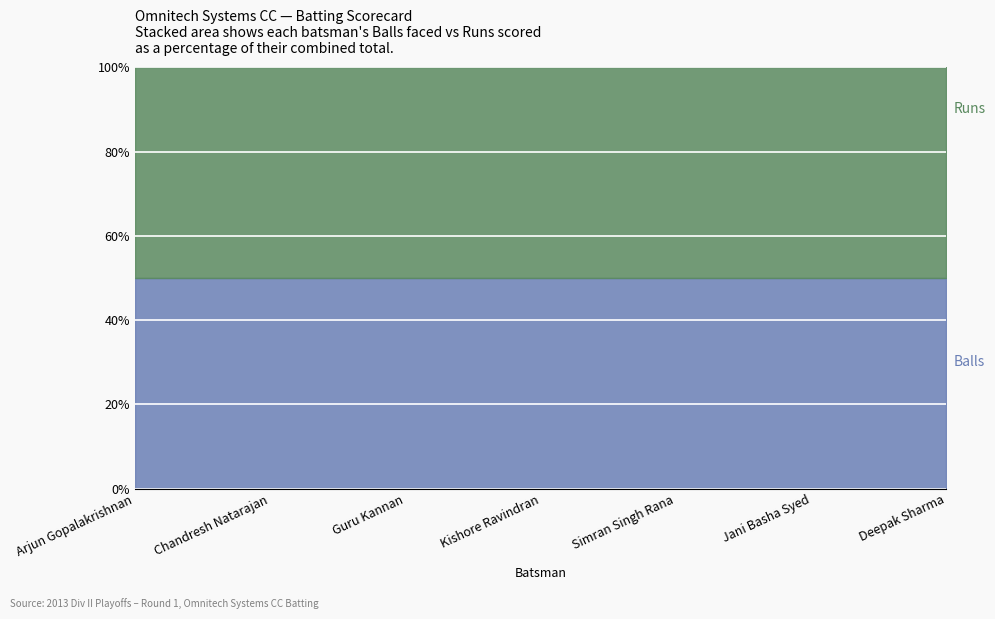

Reading right to left, extract all data points from this chart.

Runs: 4	6	7	10	18	35	20
Balls: 4	6	7	10	18	35	20